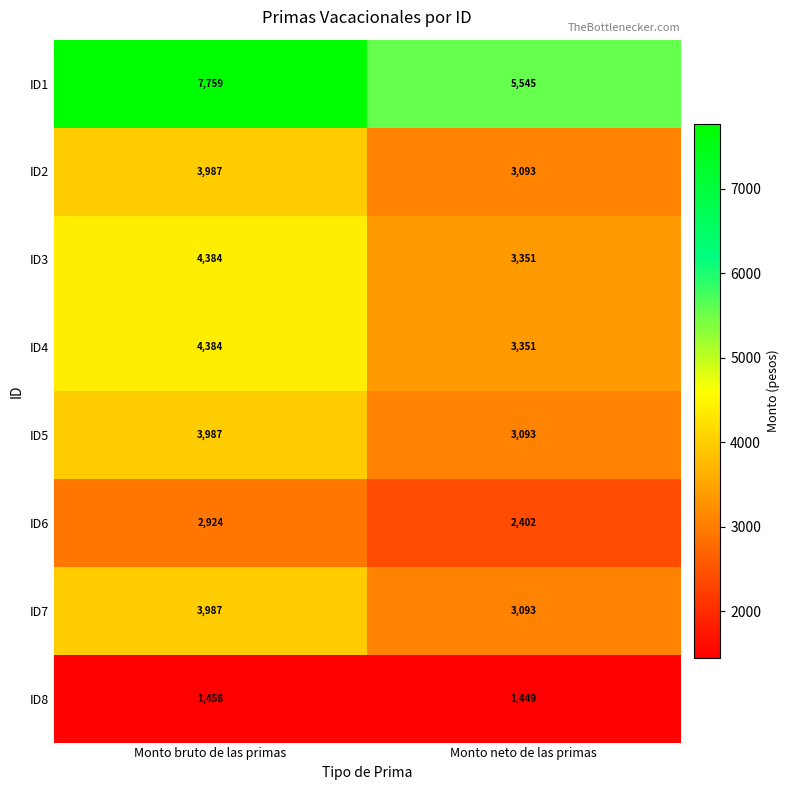

At which category does the chart reach its minimum across all series?

Monto neto de las primas